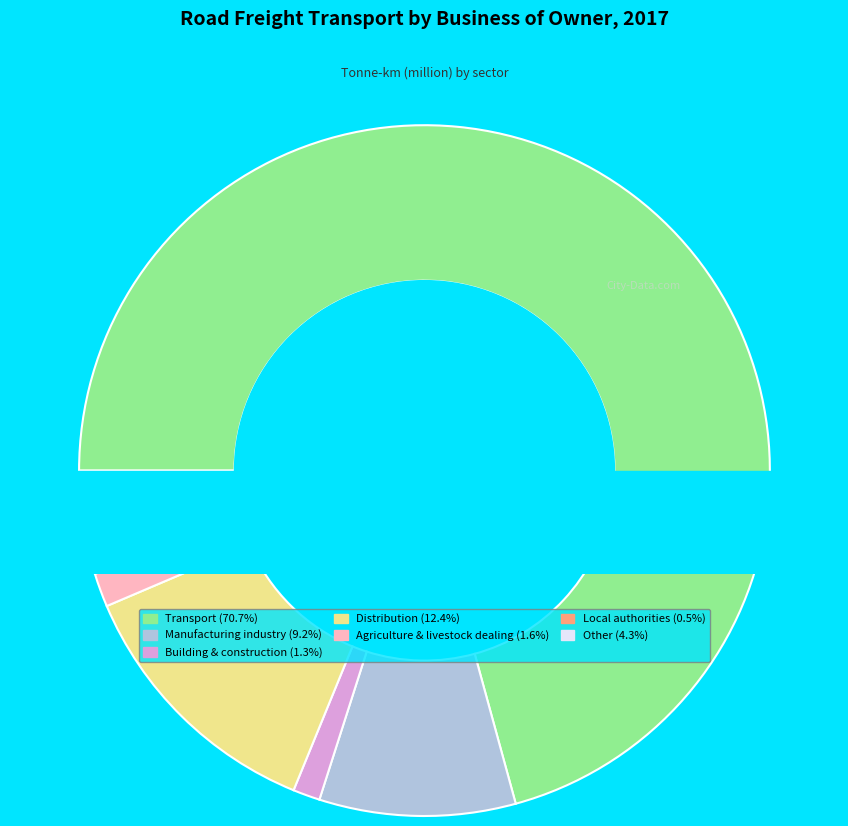

To the nearest percent, what portion does Agriculture & livestock dealing represent?

2%